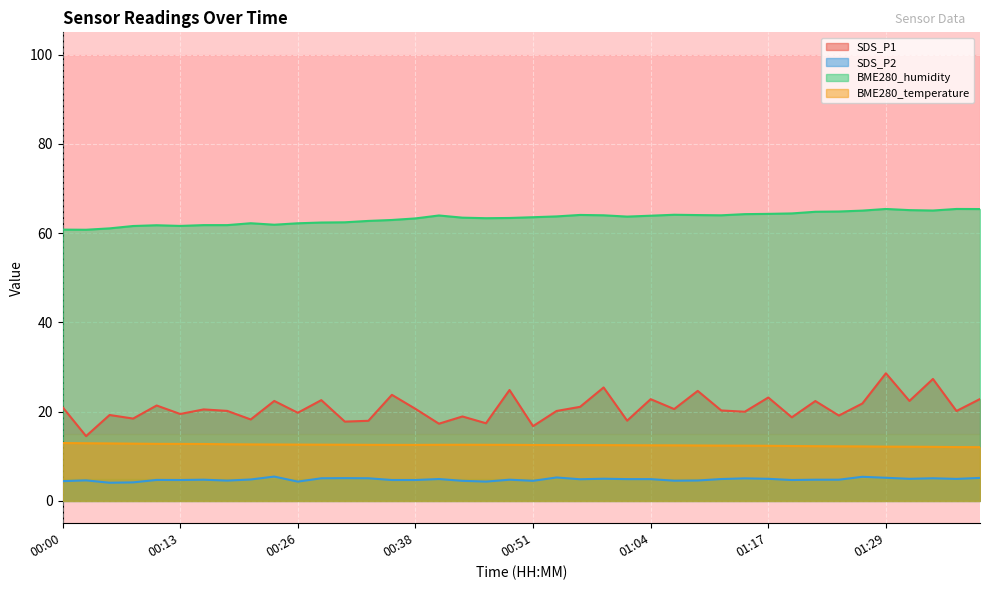

The value of BME280_humidity at 00:40 is 88.9. True or false?

False